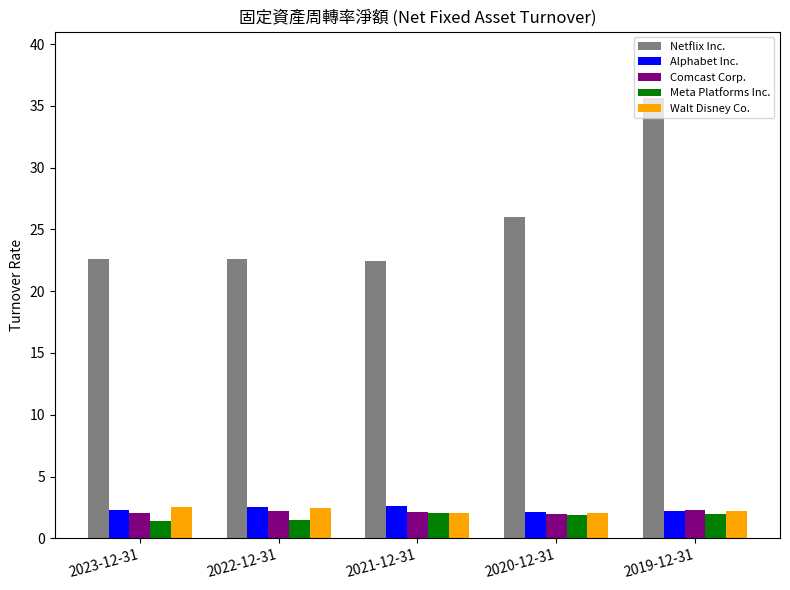

What is the greatest value displayed?

35.7